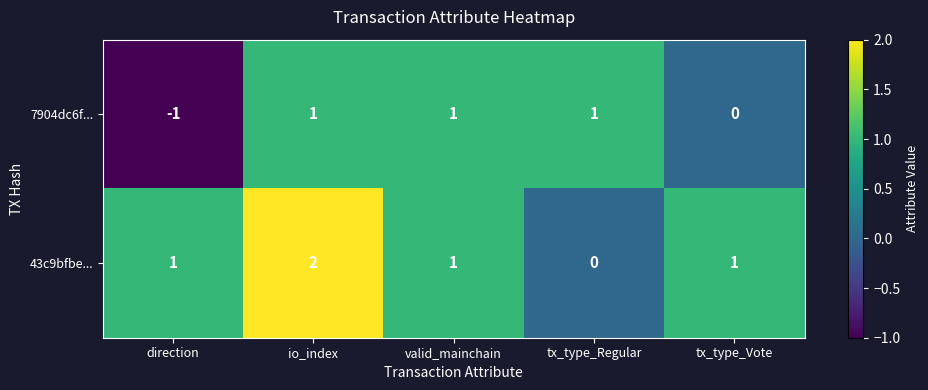

At how many categories does at least one series exceed 0?

5